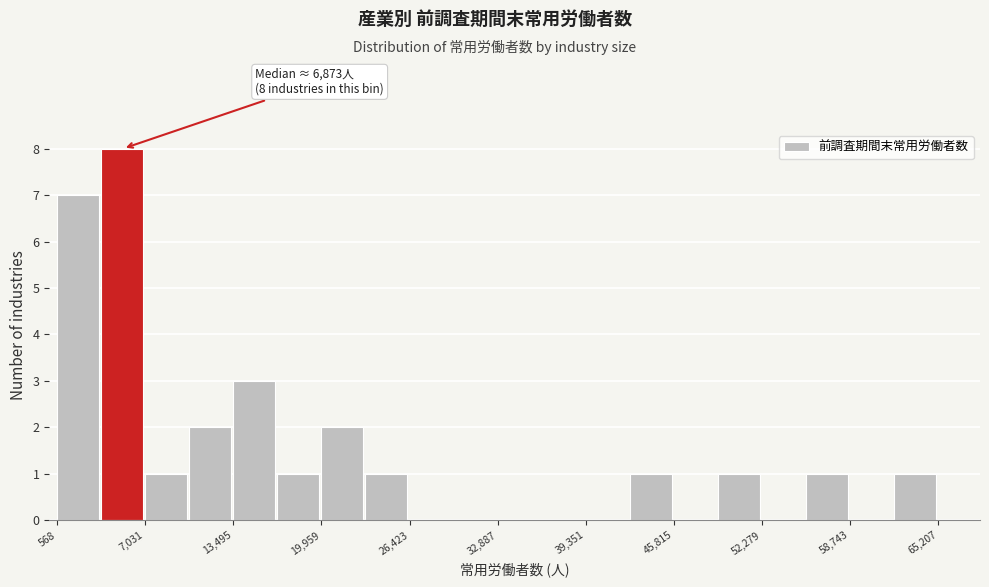

Around what value on the x-axis is the tallest bar? Give the approximate position of its centre, as read against the axis.

5000